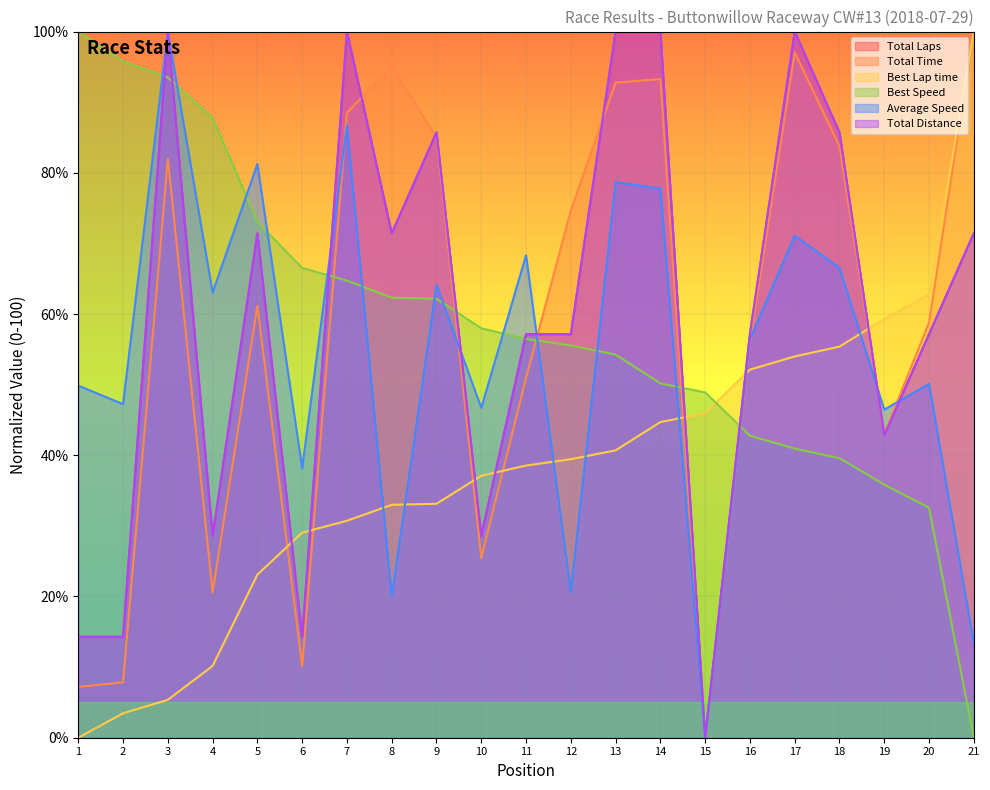

How many lines are shown in the chart?

6